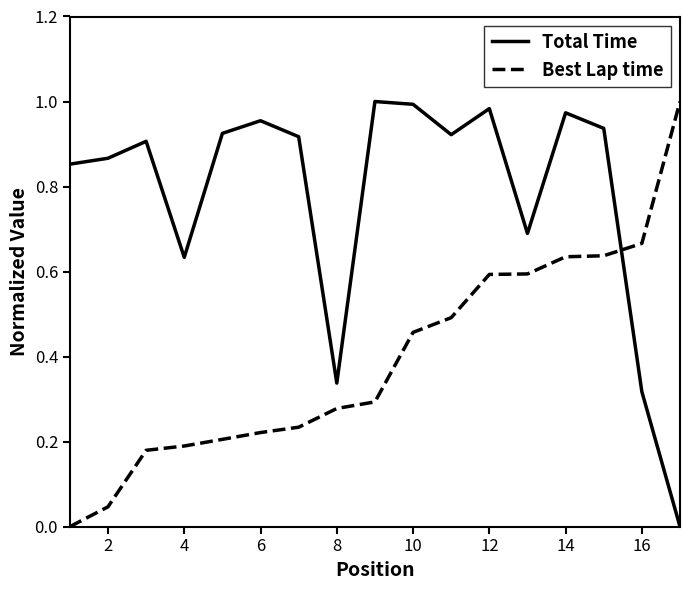

True or false: Total Time and Best Lap time cross at least once.

True